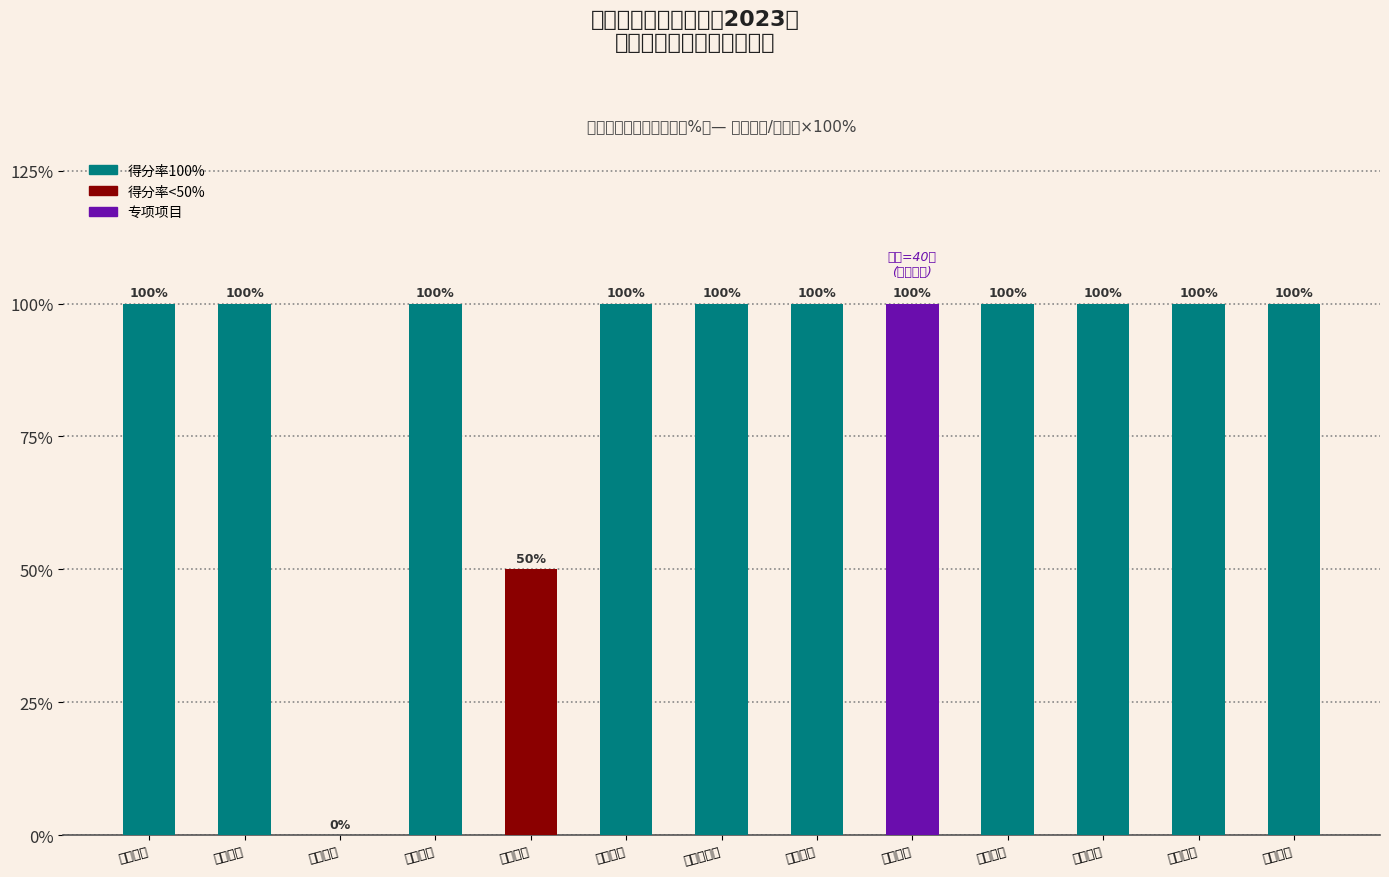

Reading left to right, extract all data points from this chart.

目标制定=100	目标实现=100	支出控制=0	及时处置=100	执行进度=50	预算完成=100	资金结余率=100	违规记录=100	项目个数=100	预算挂钩=100	自评公开=100	问题整改=100	应用反馈=100